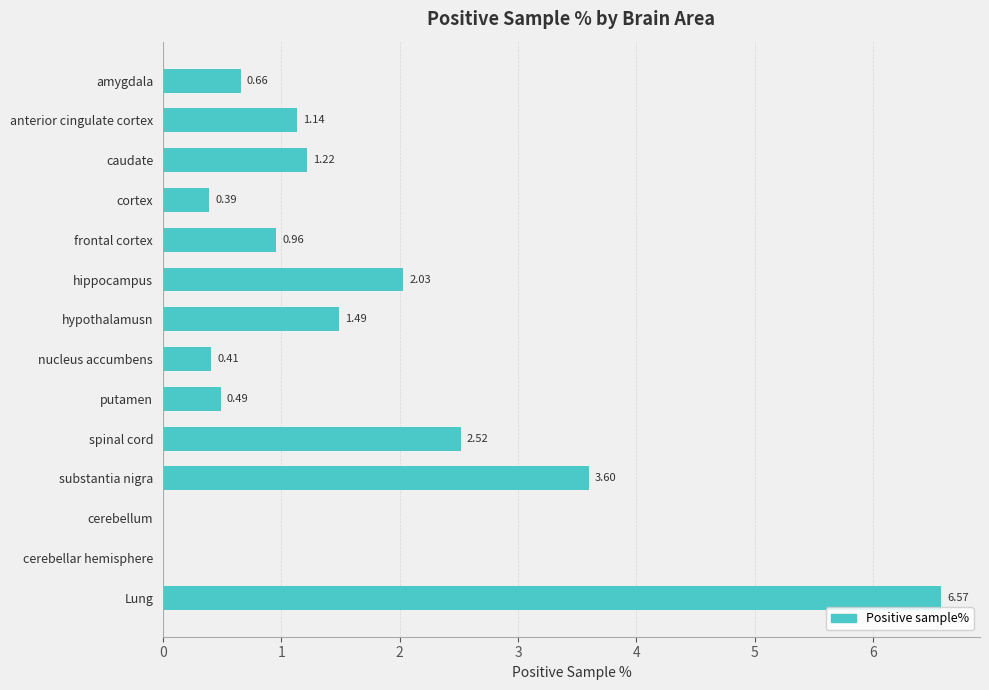

Where is the data nearest to the value 3?

spinal cord